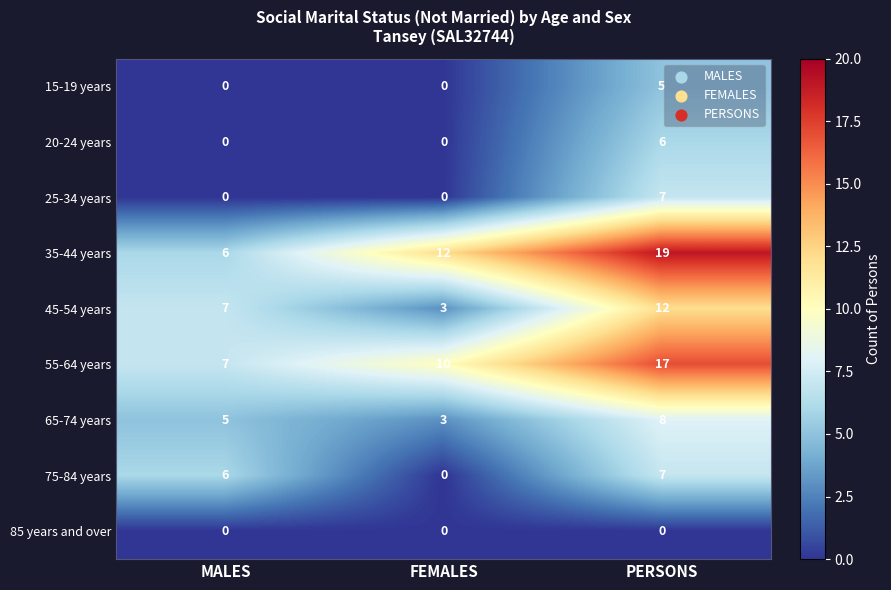

Reading right to left, transcribe all the data shown in this chart.

15-19 years: PERSONS=5	FEMALES=0	MALES=0
20-24 years: PERSONS=6	FEMALES=0	MALES=0
25-34 years: PERSONS=7	FEMALES=0	MALES=0
35-44 years: PERSONS=19	FEMALES=12	MALES=6
45-54 years: PERSONS=12	FEMALES=3	MALES=7
55-64 years: PERSONS=17	FEMALES=10	MALES=7
65-74 years: PERSONS=8	FEMALES=3	MALES=5
75-84 years: PERSONS=7	FEMALES=0	MALES=6
85 years and over: PERSONS=0	FEMALES=0	MALES=0